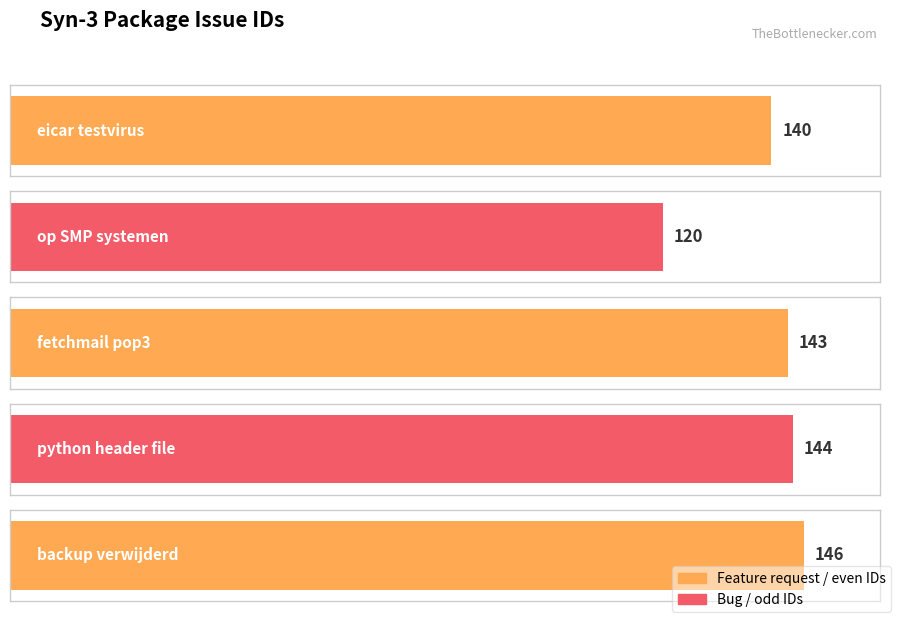

What is the minimum value shown in the chart?

120